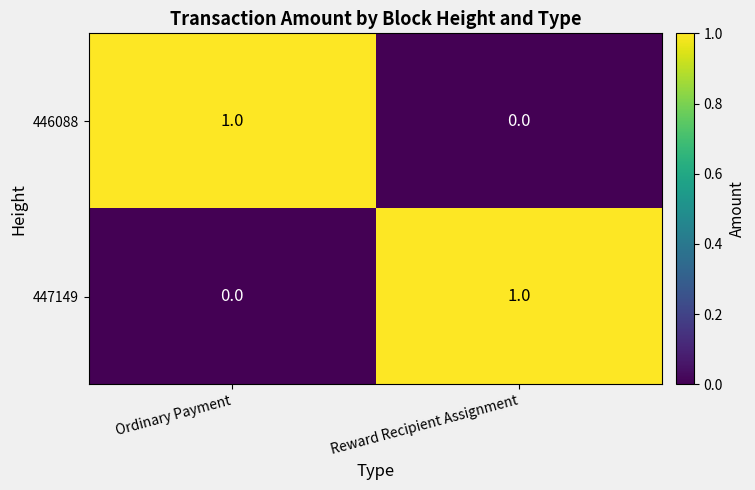

Reading left to right, what are all the values shown in this chart?

446088: 1	0
447149: 0	1